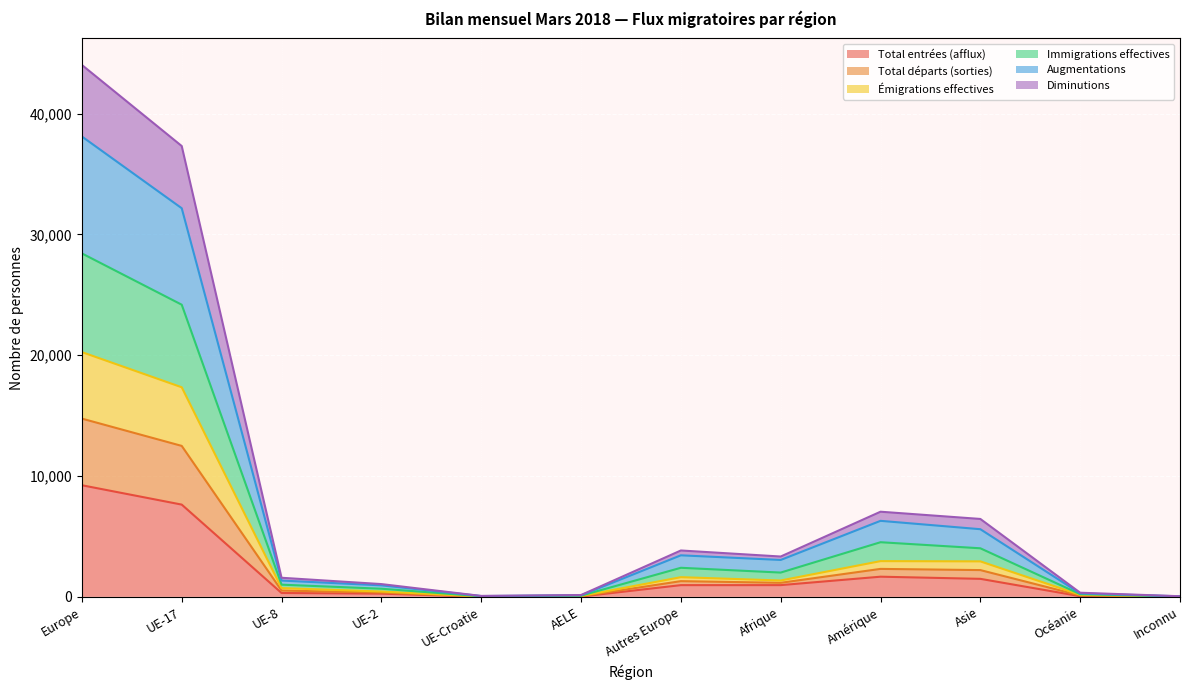

At which category is the sum across all series the highest?

Europe